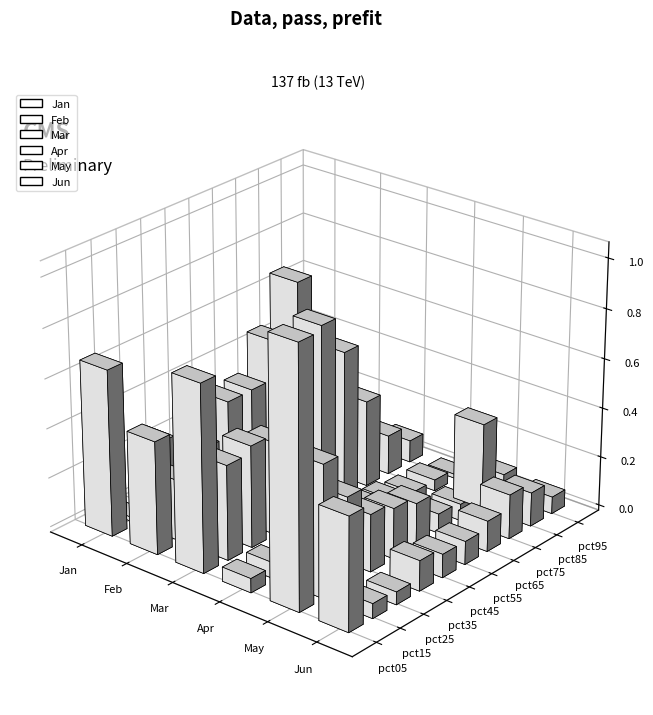

Where does the Jan series first go above 0?

pct05